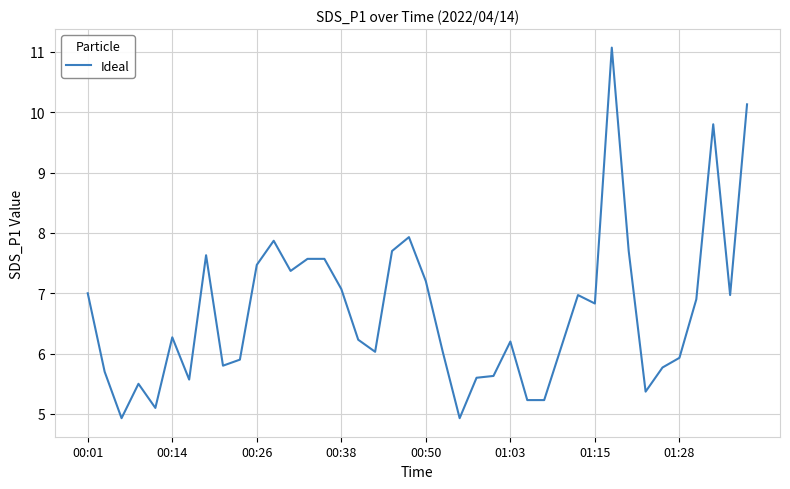

What is the difference between the maximum and minimum values?

6.1